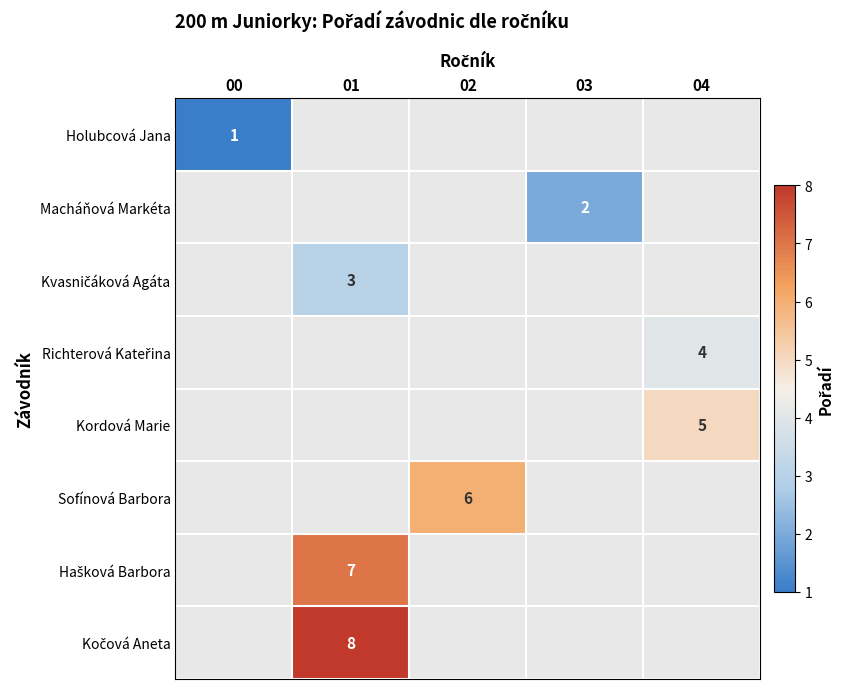

At how many categories does at least one series exceed 4?

3